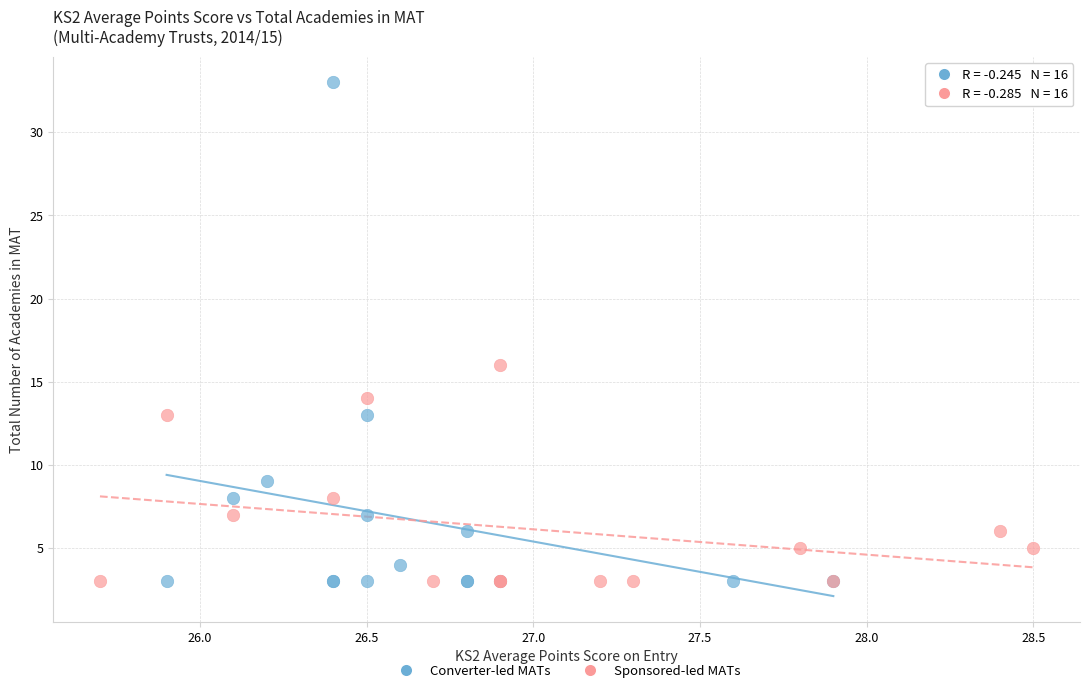

Which series reaches the maximum Y coordinate?

Converter-led MATs